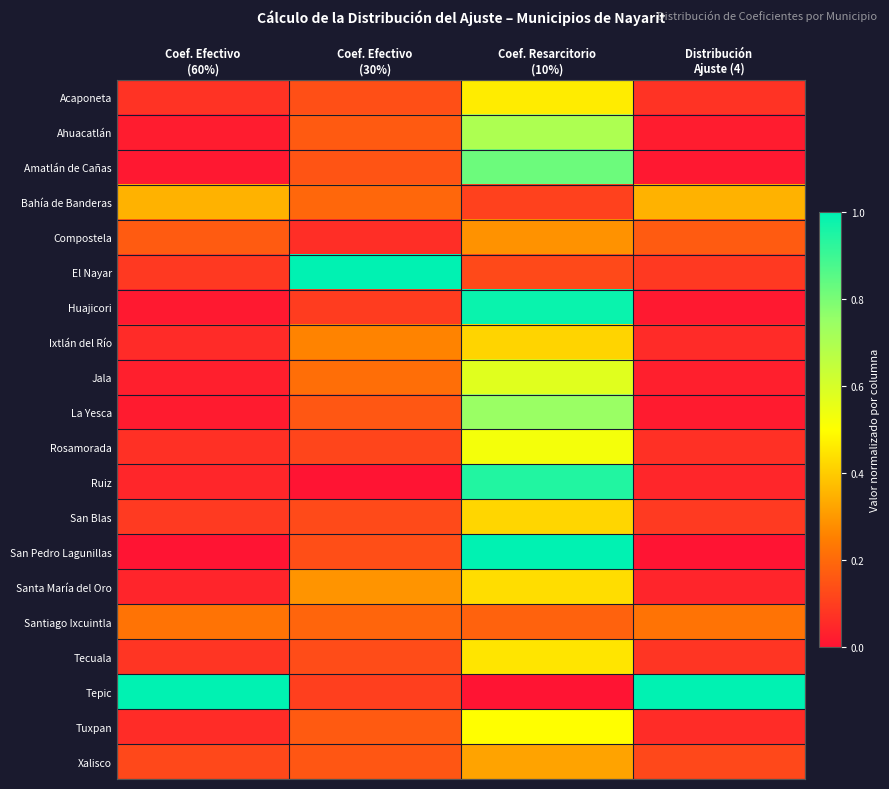

Which has a higher value, Distribución
Ajuste (4) or Coef. Efectivo
(60%)?

Distribución
Ajuste (4)